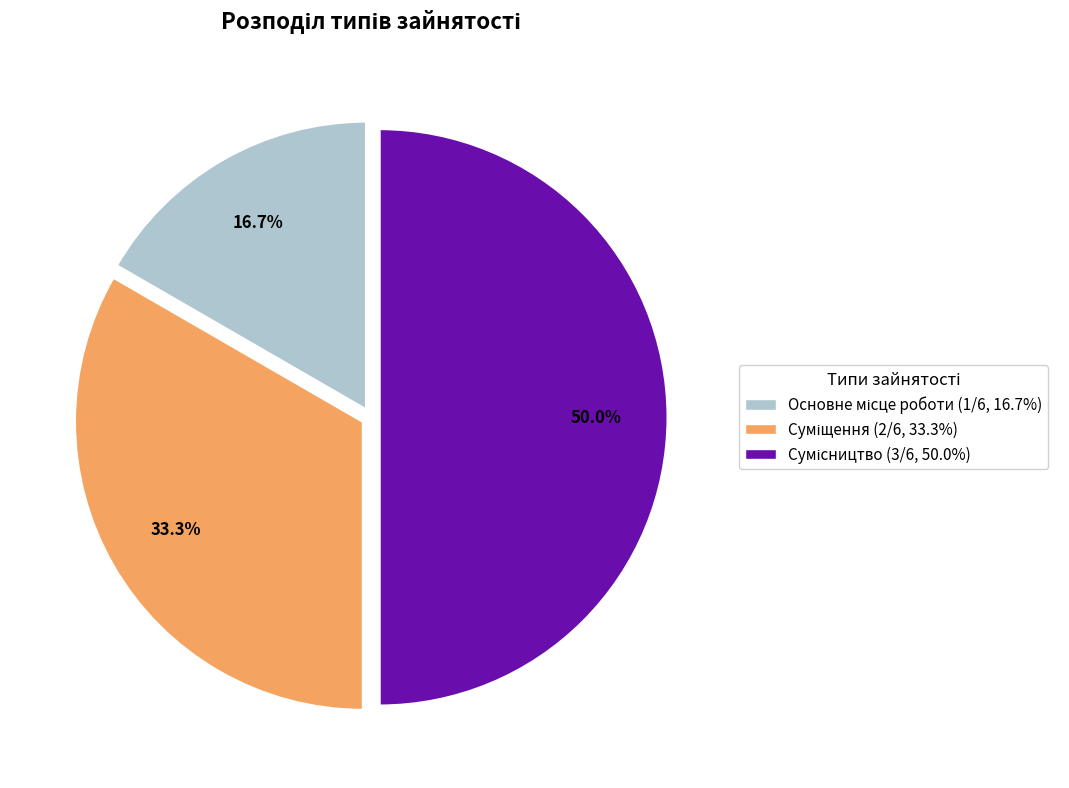

Between Основне місце роботи and Суміщення, which is larger?

Суміщення